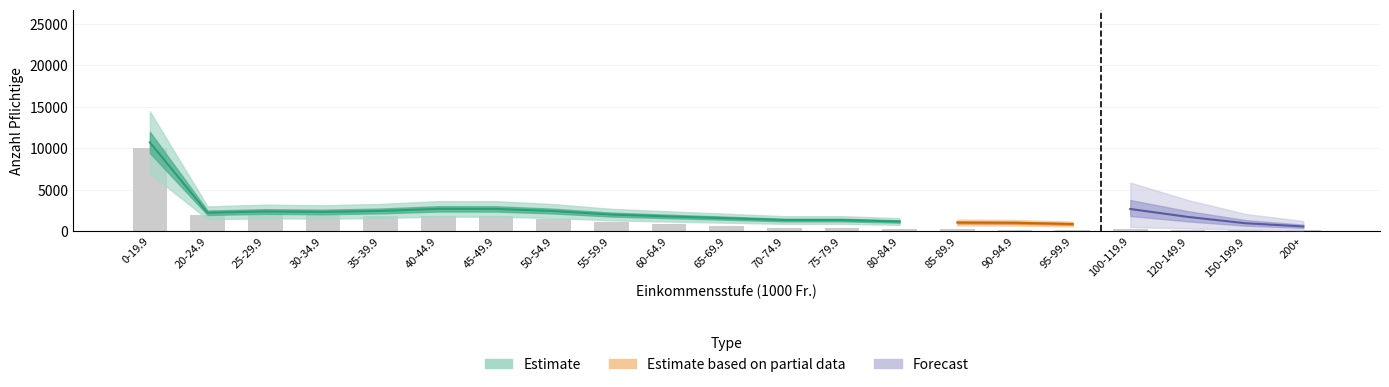

What is the value of the 12th bar from the left?

416